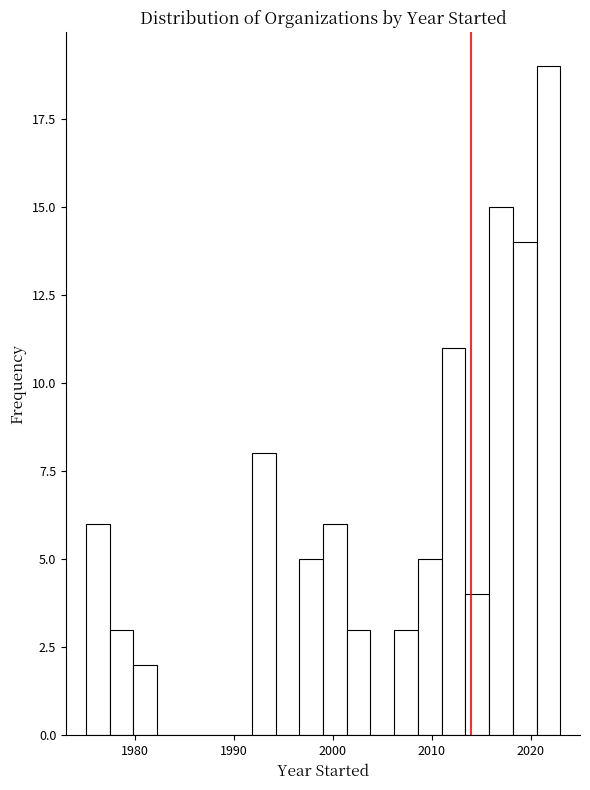

Around what value on the x-axis is the tallest bar? Give the approximate position of its centre, as read against the axis.

2022